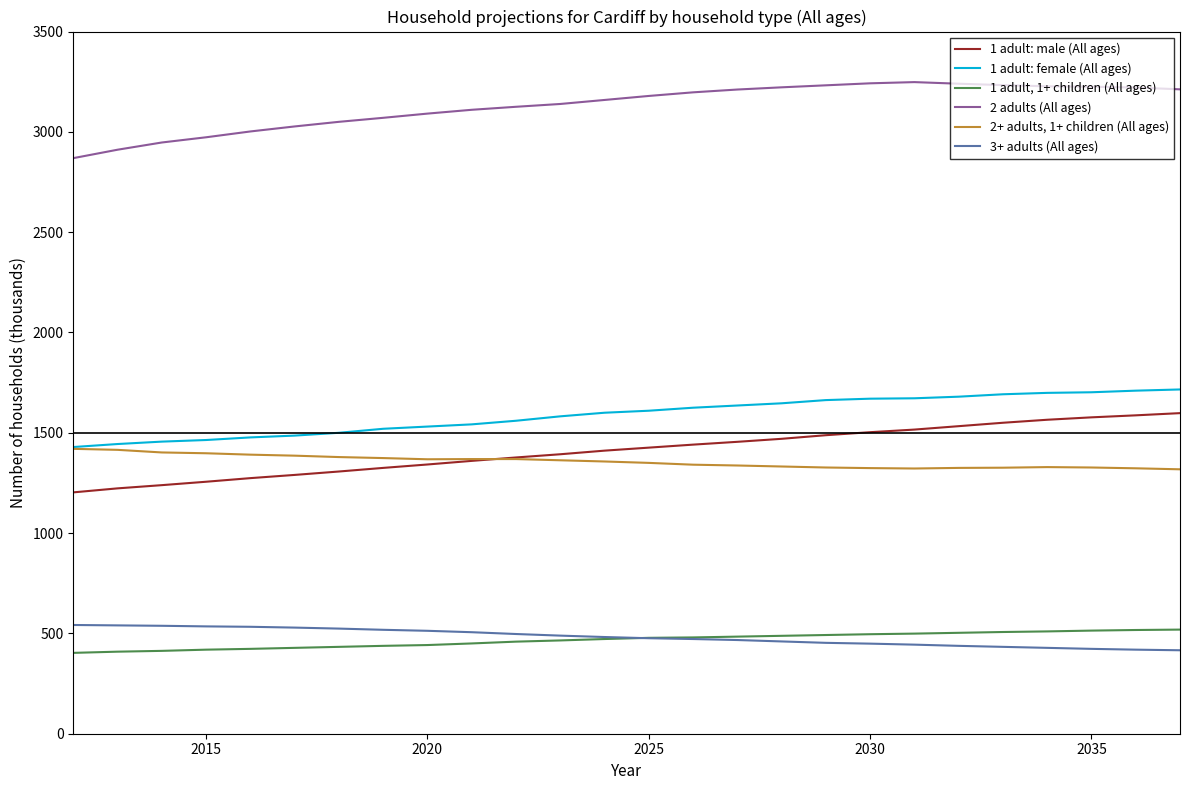

What is the smallest value displayed?

403